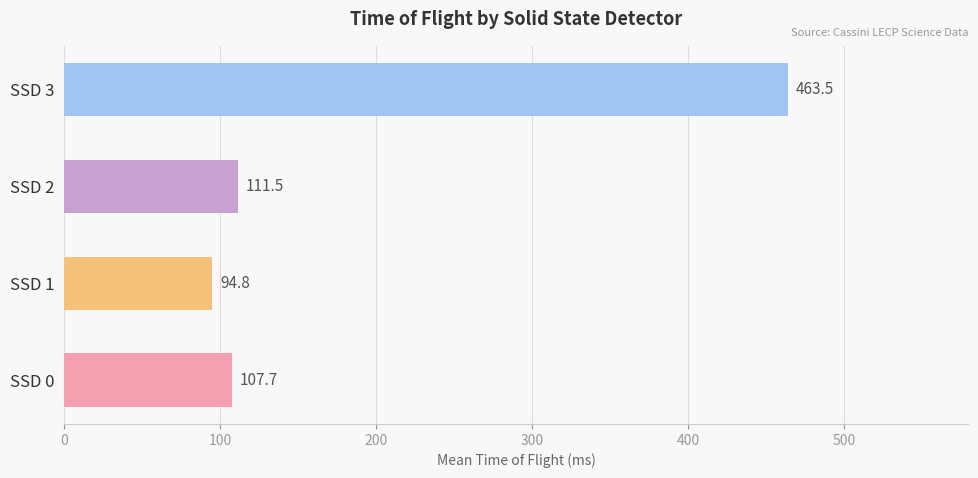

Which has a higher value, SSD 0 or SSD 1?

SSD 0